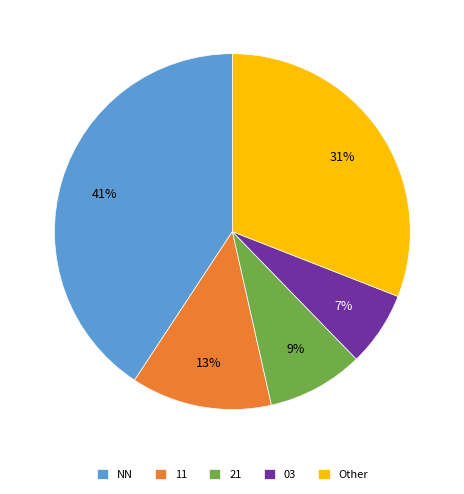

Which slice is the largest?

NN